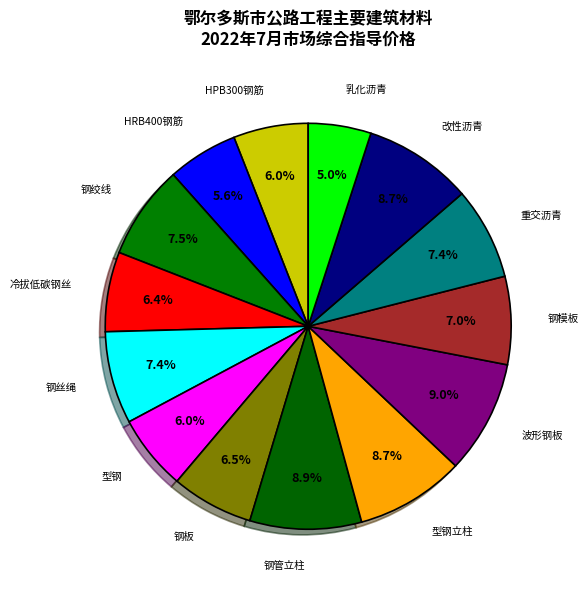

How many segments does this pie chart have?

14